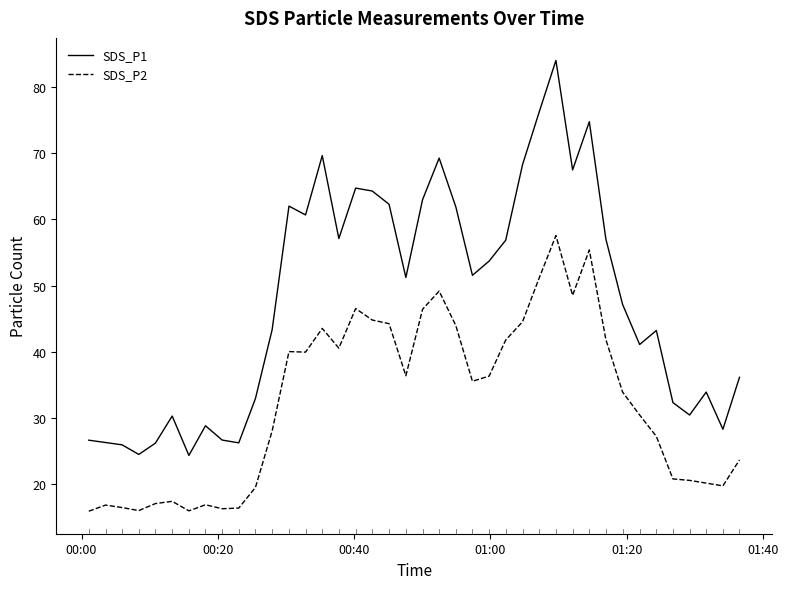

In SDS_P1, how many points are lower than both neighbors (excluding endpoints)?

11